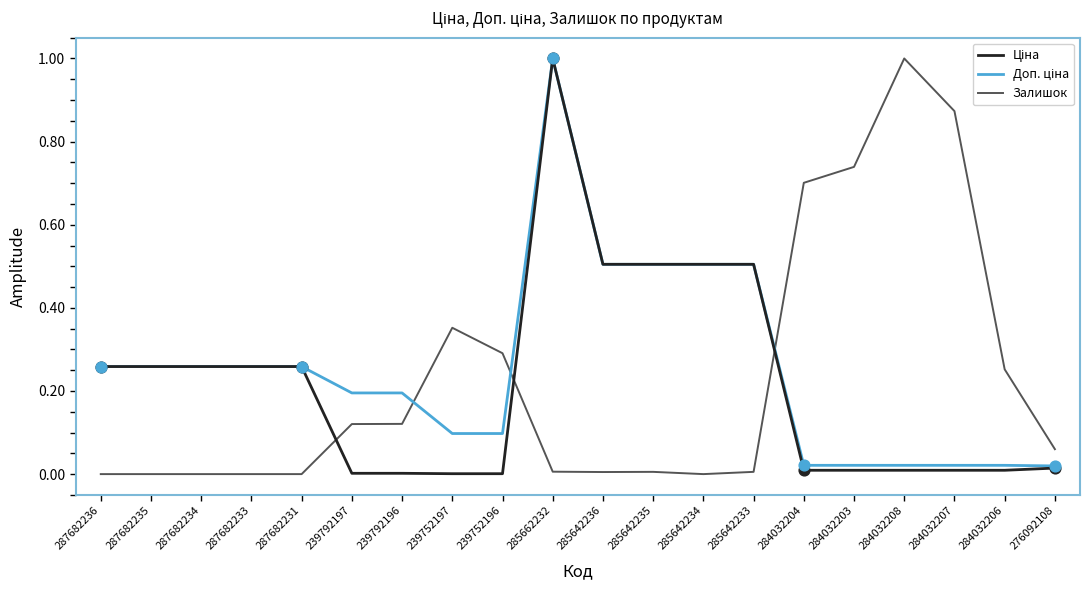

At which category is the sum across all series the highest?

285662232